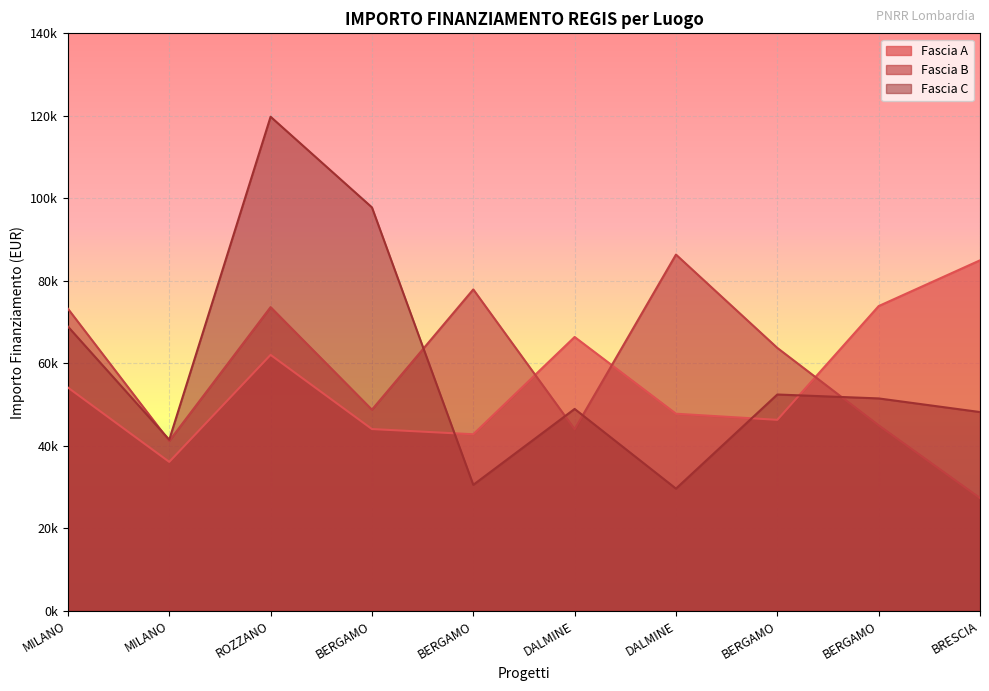

At which label does Fascia A reach its minimum?

MILANO